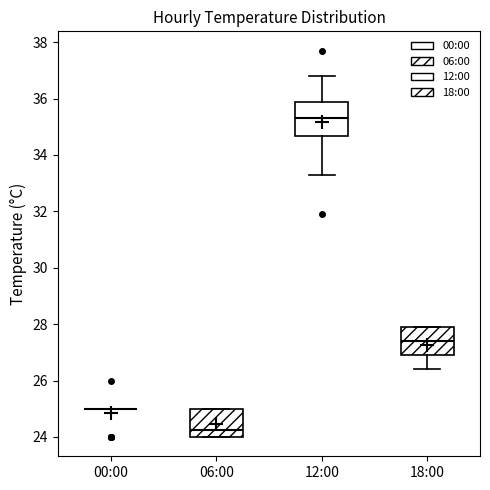

Where is the lower edge of the box for 06:00 on the y-axis? The values are not printed on the chart, so give them approximately, as read against the axis.

24.0